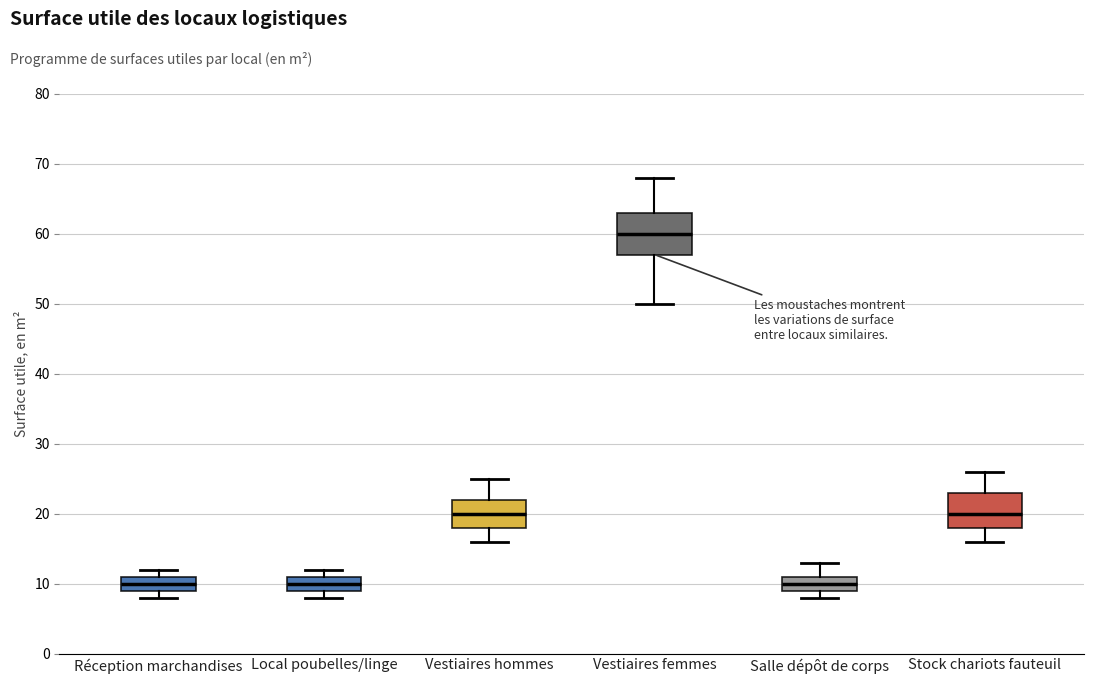

Reading left to right, transcribe this box plot: for each box, give where its median line is, the range the box spans, and where its two whiskers end, as read against the y-axis. The values are not printed on the chart, so give them approximately, as read against the axis.

Réception marchandises: median 10, box 9 to 11, whiskers 8 to 12
Local poubelles/linge: median 10, box 9 to 11, whiskers 8 to 12
Vestiaires hommes: median 20, box 18 to 22, whiskers 16 to 25
Vestiaires femmes: median 60, box 57 to 63, whiskers 50 to 68
Salle dépôt de corps: median 10, box 9 to 11, whiskers 8 to 13
Stock chariots fauteuil: median 20, box 18 to 23, whiskers 16 to 26